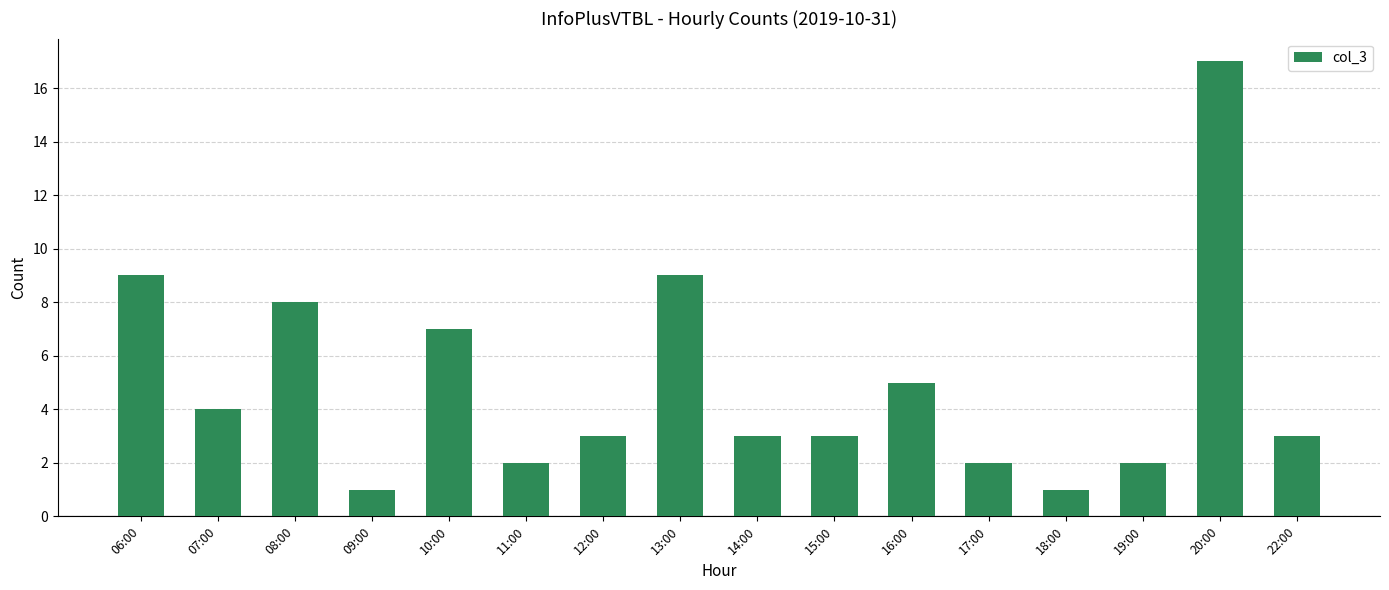

What is the ratio of the value at 15:00 to the value at 12:00?

1.0